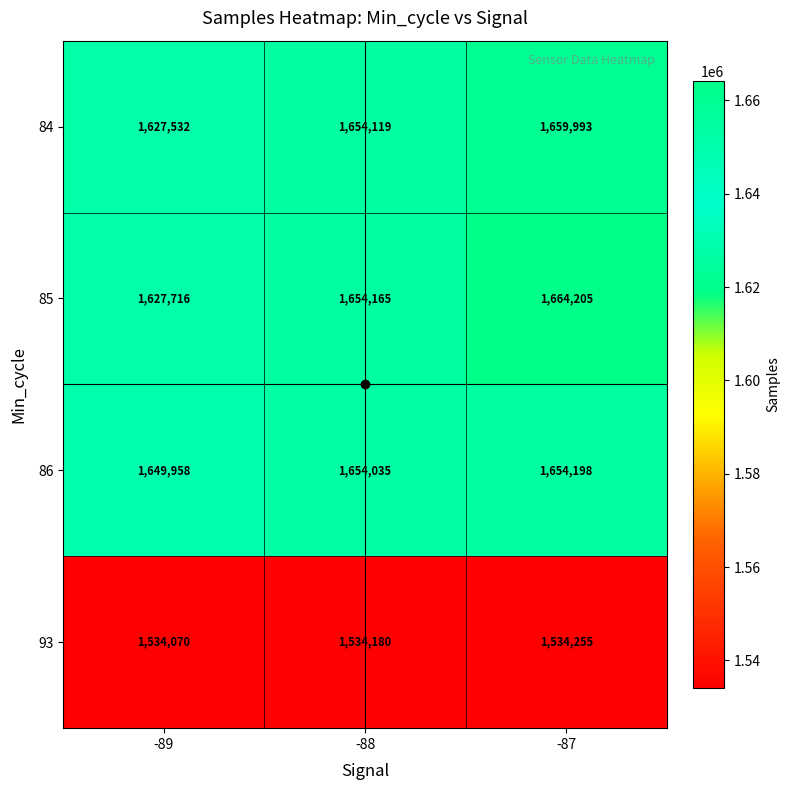

True or false: 84 has a value of 1627532 at -89.

True